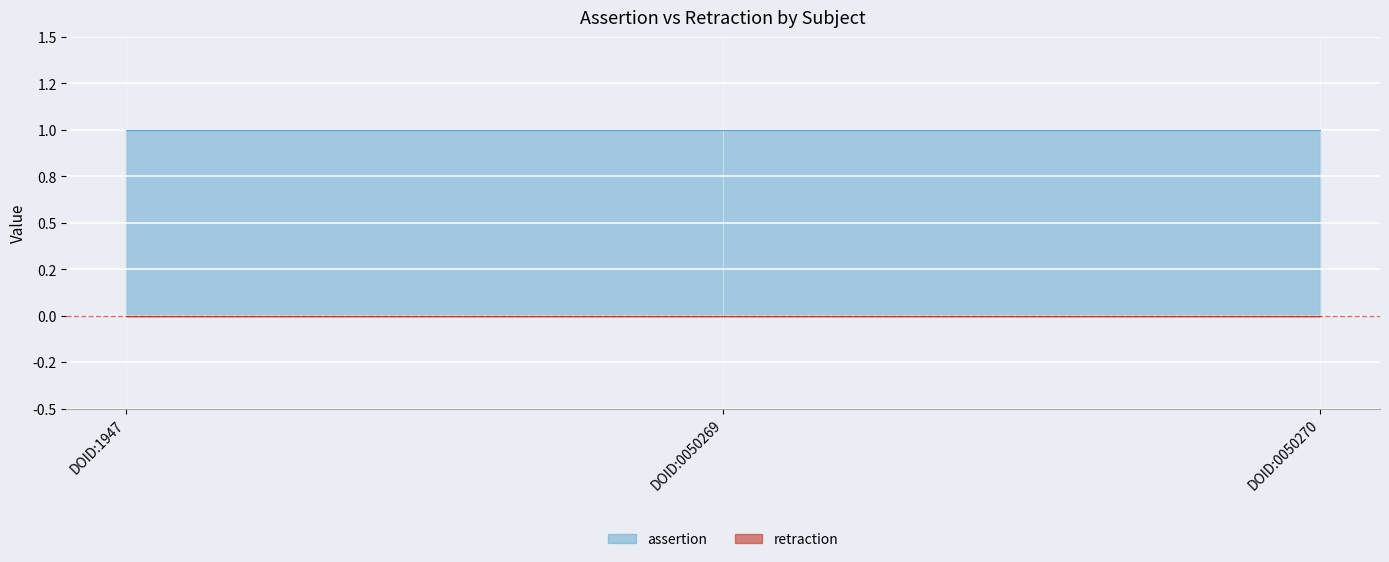

What is the sum of all assertion values?

3